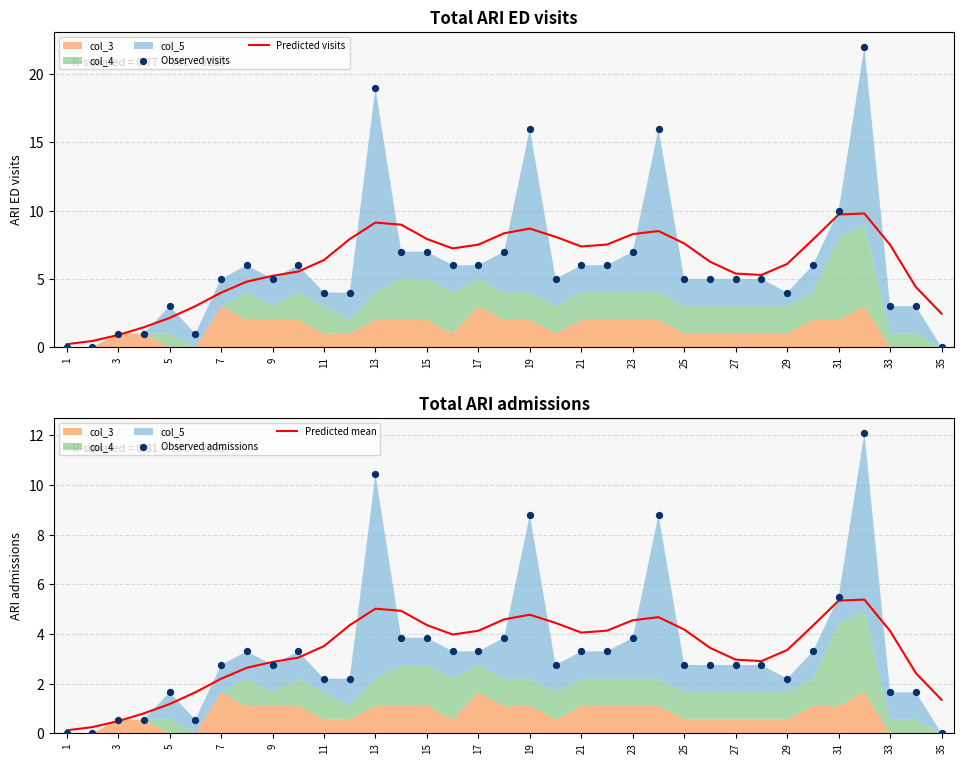

Is it true that Predicted visits equals 7.5 at 33?

True